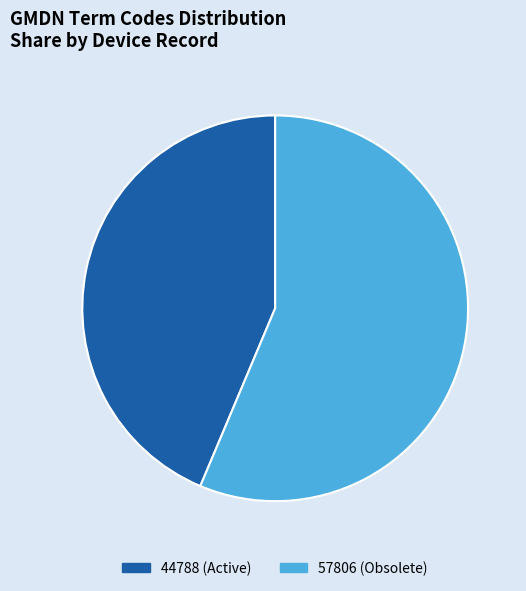

The 44788 (Active) slice represents 36% of the pie. True or false?

False